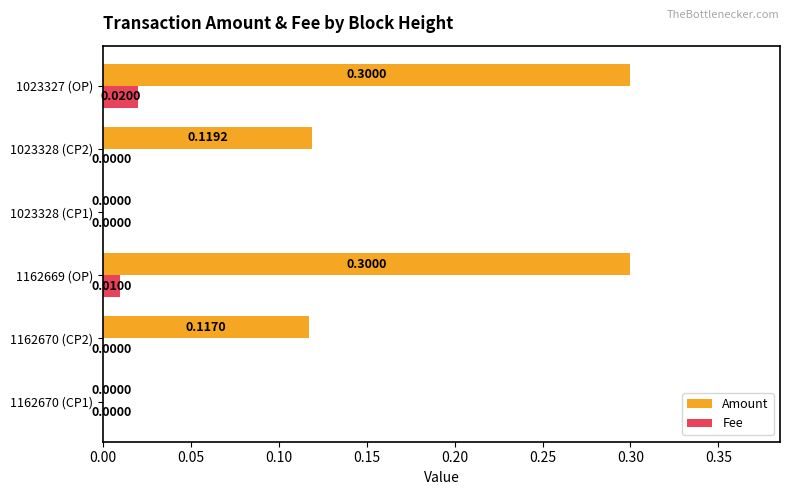

At which category is the sum across all series the highest?

1023327 (OP)